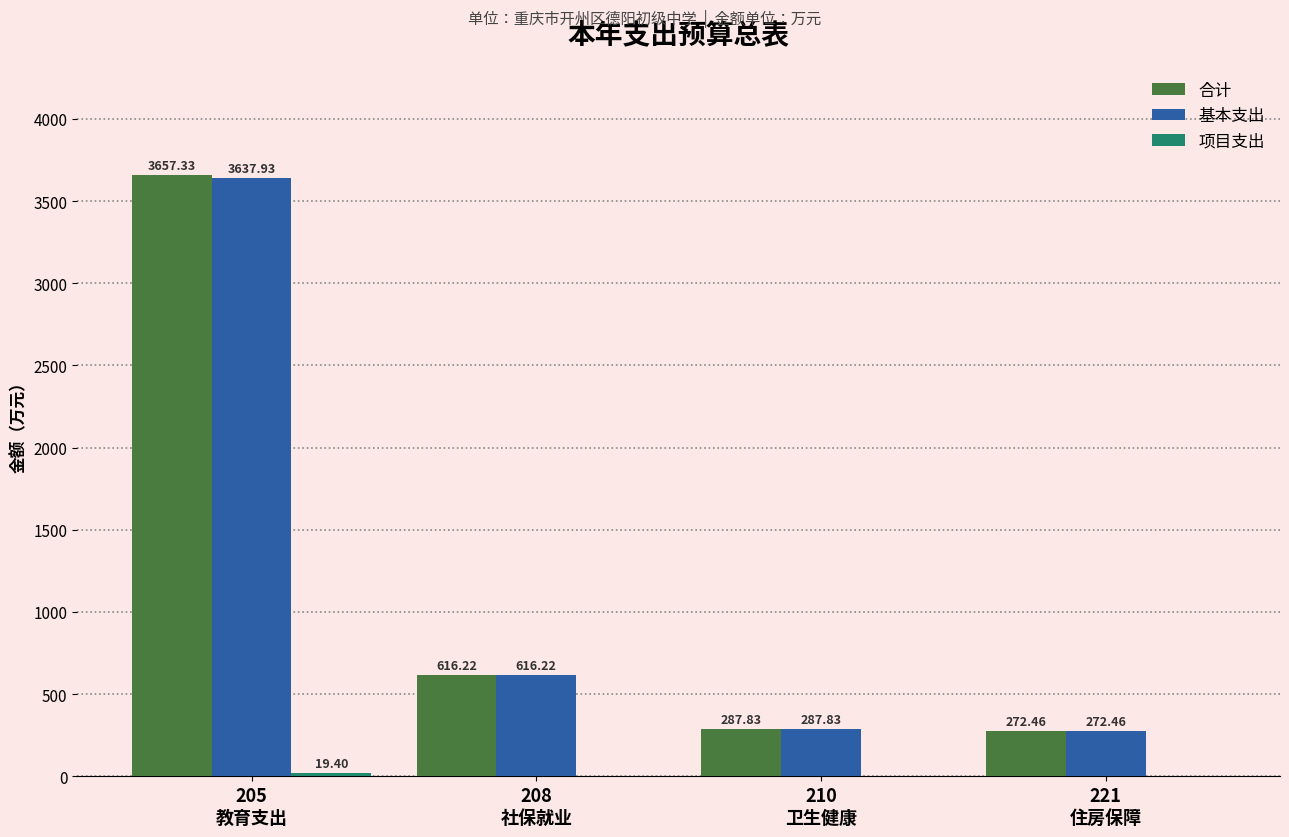

Which series has the largest total across all categories?

合计